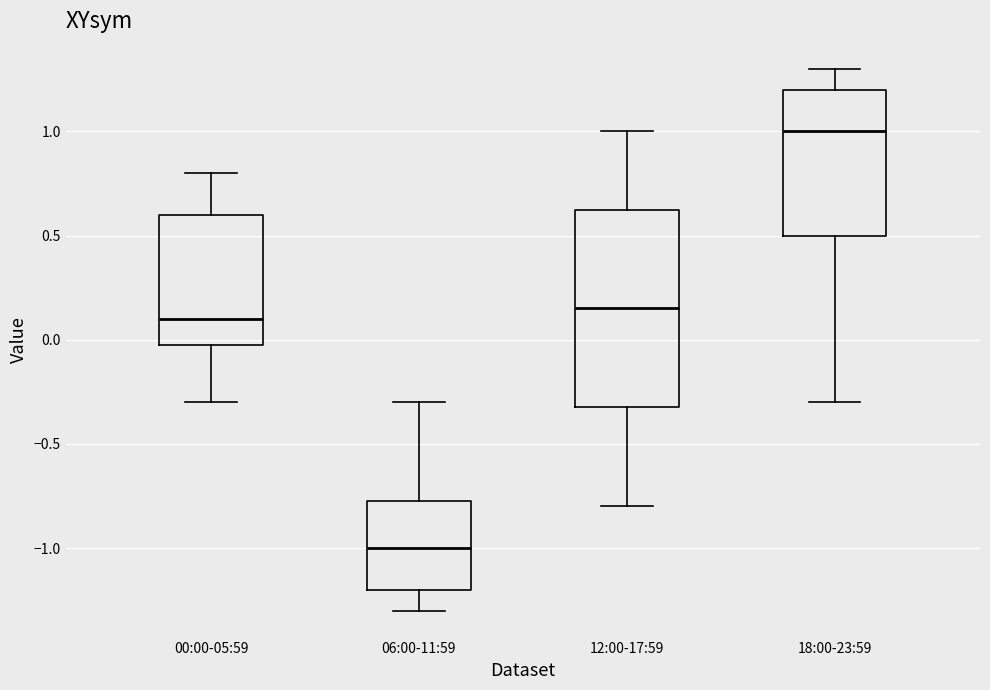

Which box has the highest median line?

18:00-23:59